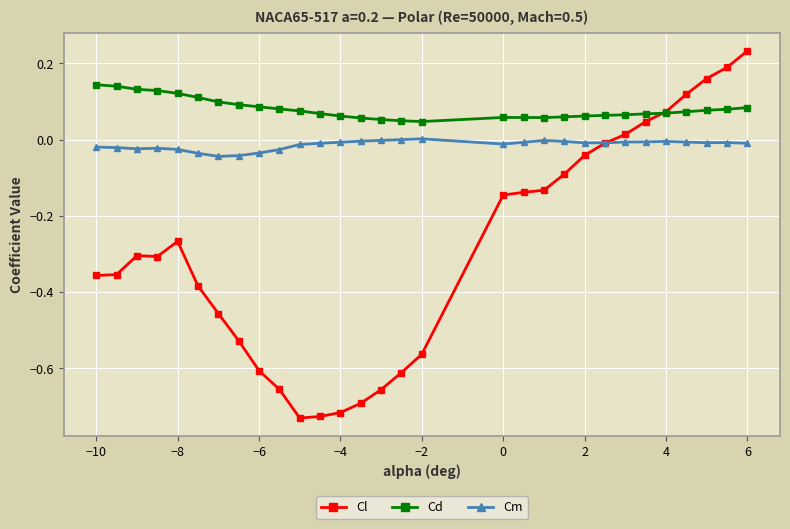

At how many categories does at least one series exceed 0?

30